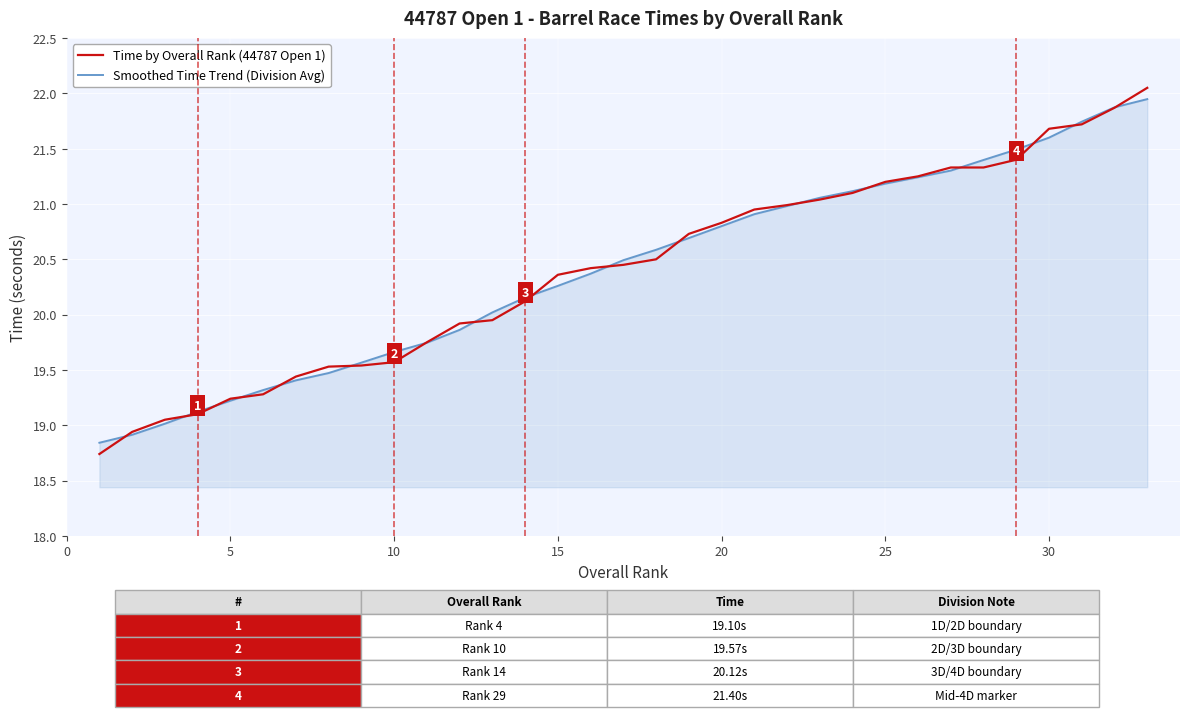

True or false: Time by Overall Rank (44787 Open 1) and Smoothed Time Trend (Division Avg) cross at least once.

True